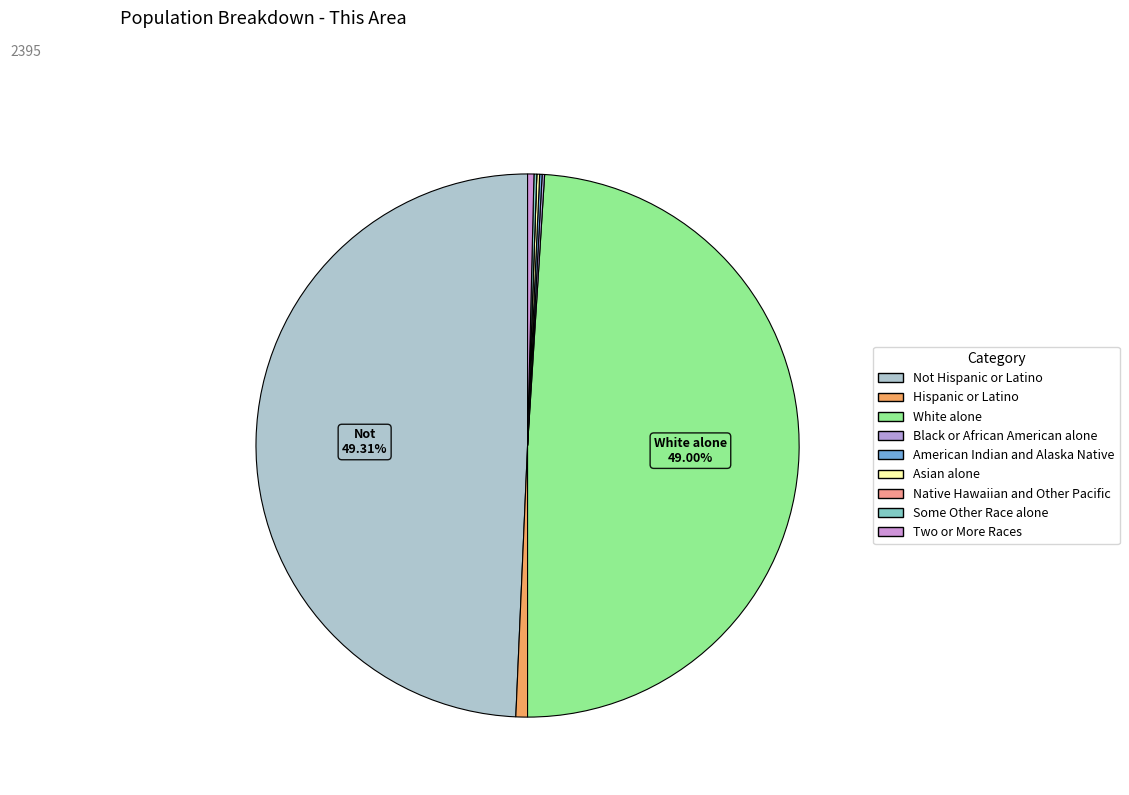

Which slice is the largest?

Not Hispanic or Latino